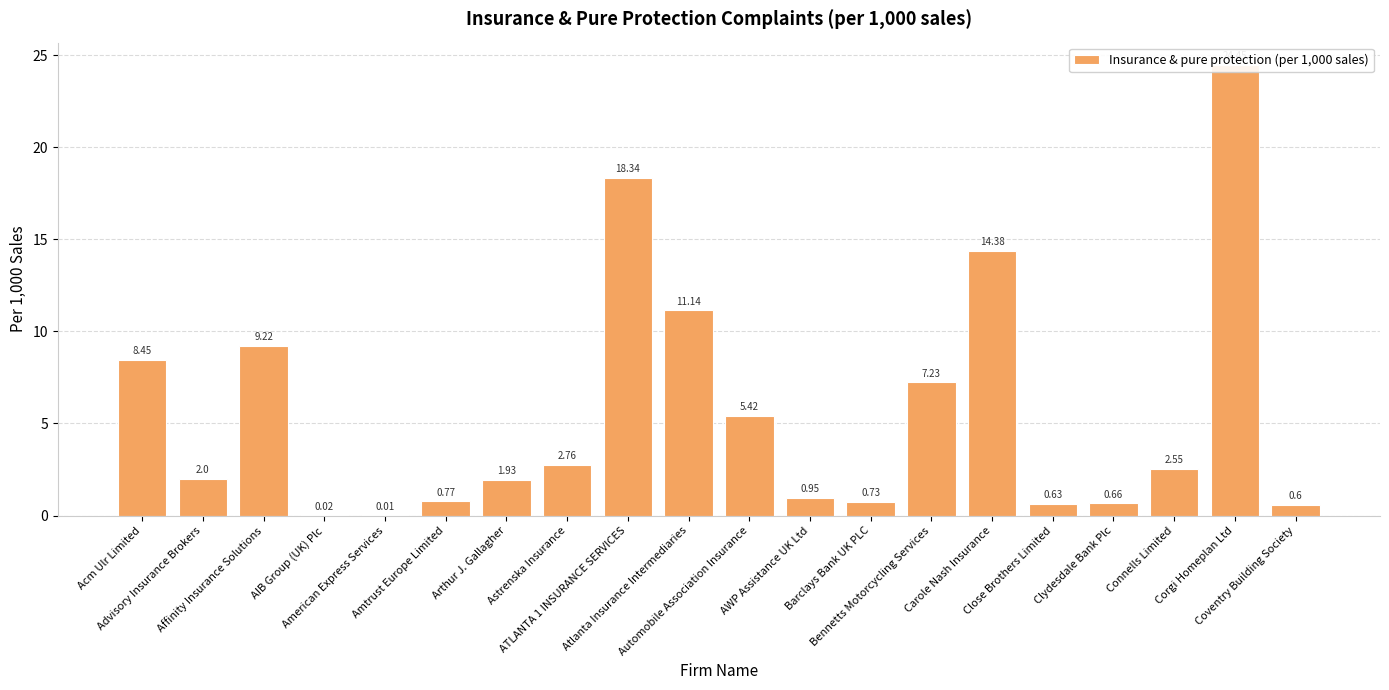

What is the difference between the maximum and minimum values?

24.4